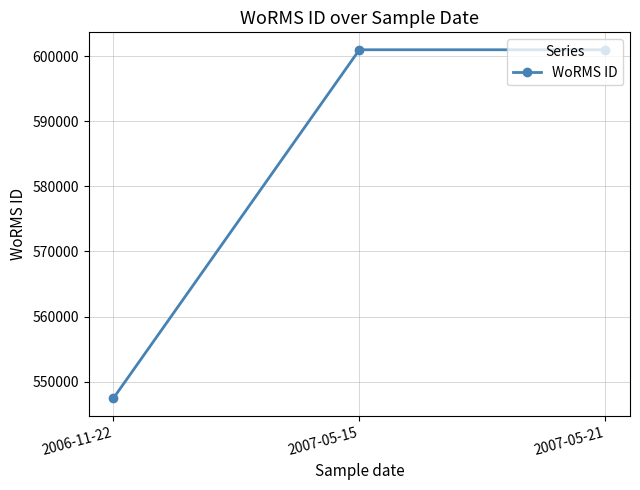

The value at 2006-11-22 is 240696. True or false?

False